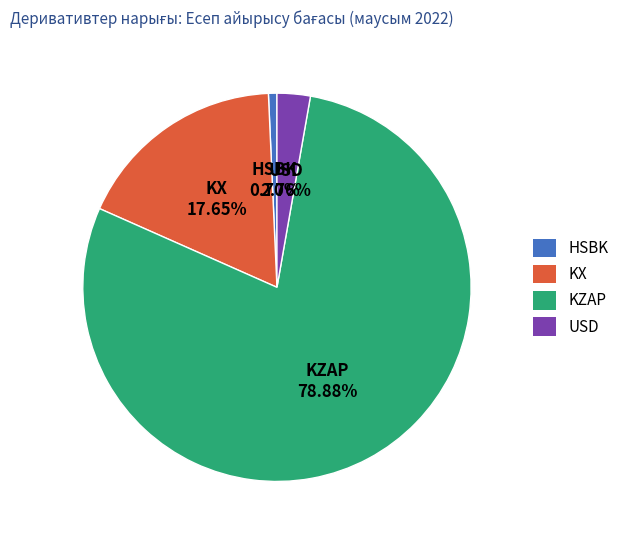

The KZAP slice represents 89% of the pie. True or false?

False